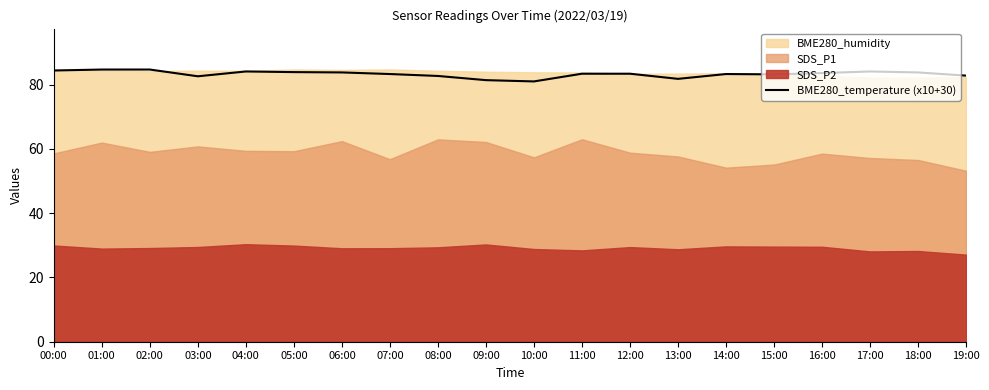

Approximately how many times larger is the value at 07:00 compared to 02:00?

1.0